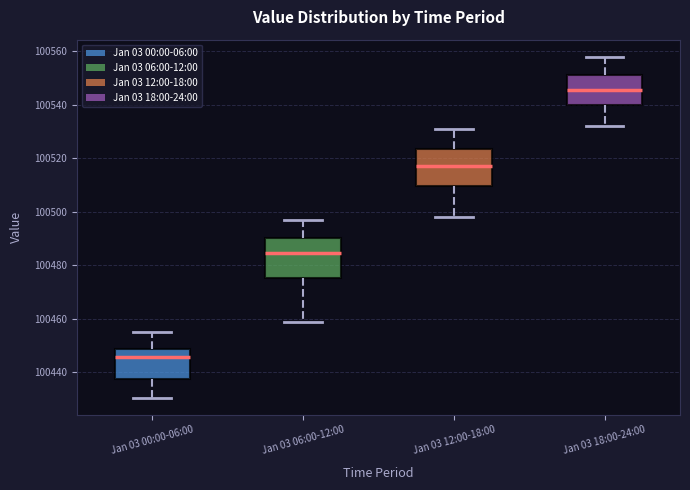

Which box's median line is the highest?

Jan 03 18:00-24:00